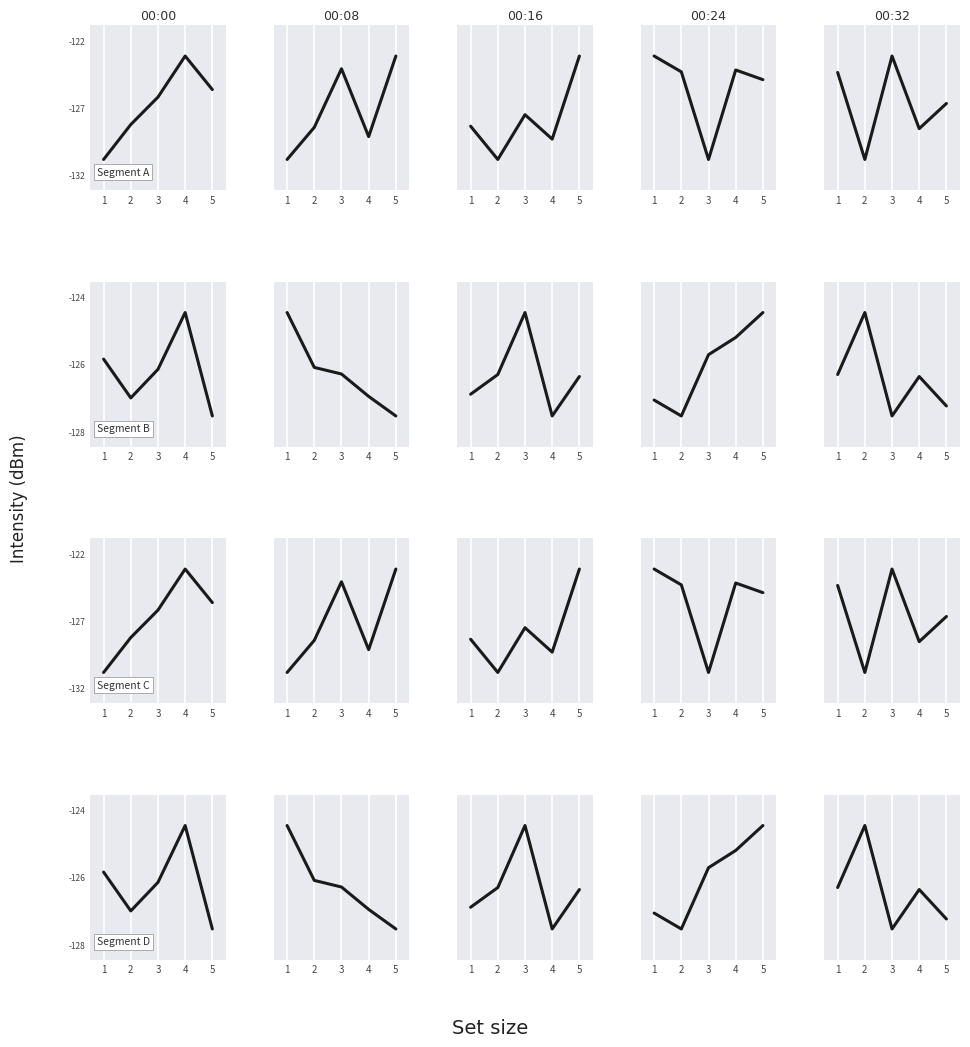

The value at 2 is -158.5. True or false?

False